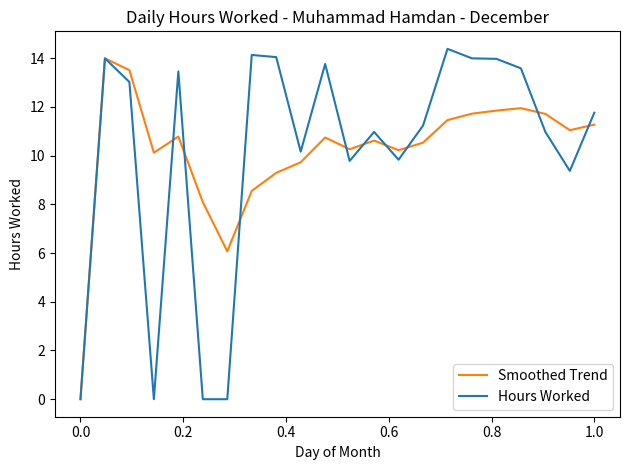

What is the greatest value displayed?

14.4